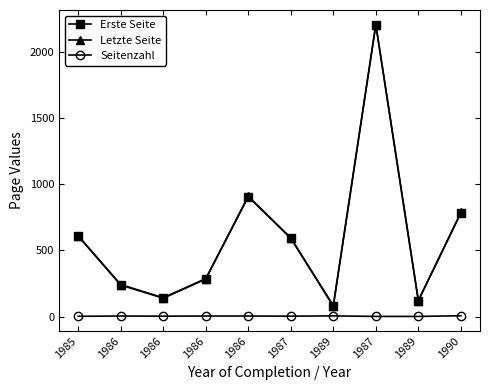

What is the difference between the Letzte Seite values at 1987 and 1990?

193